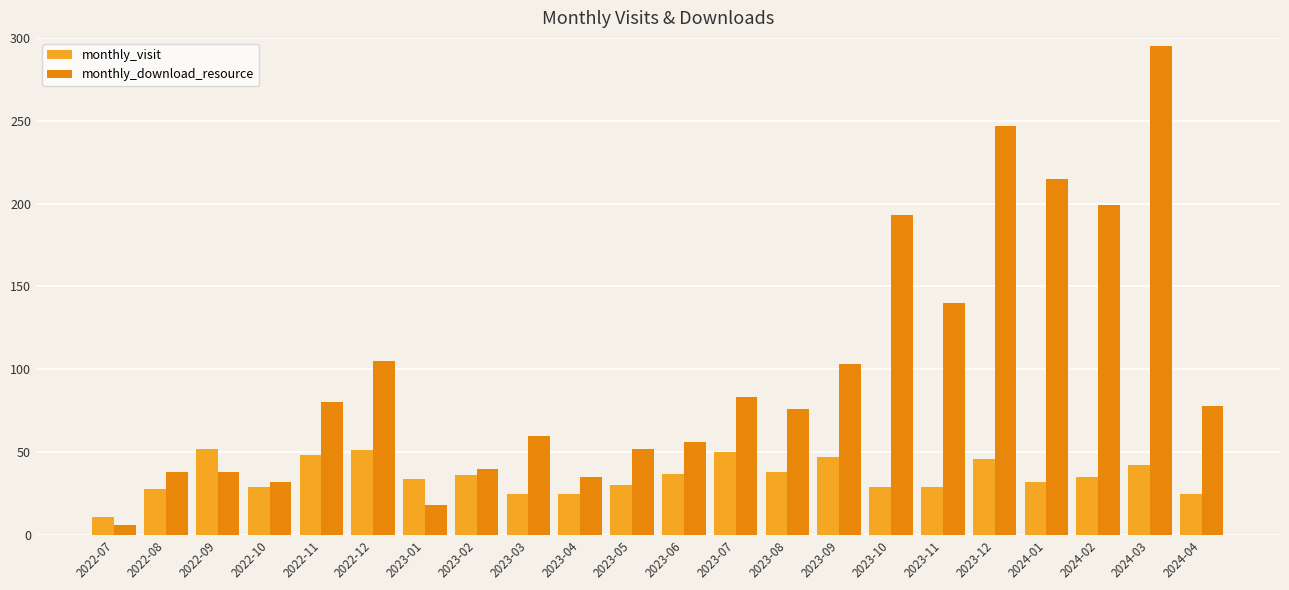

What is the smallest value displayed?

6